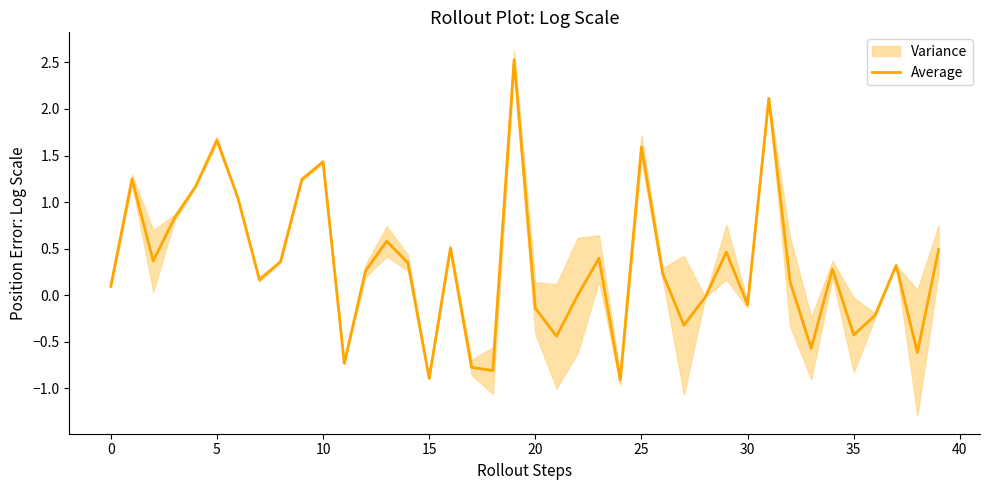

How many positive values are there?

26